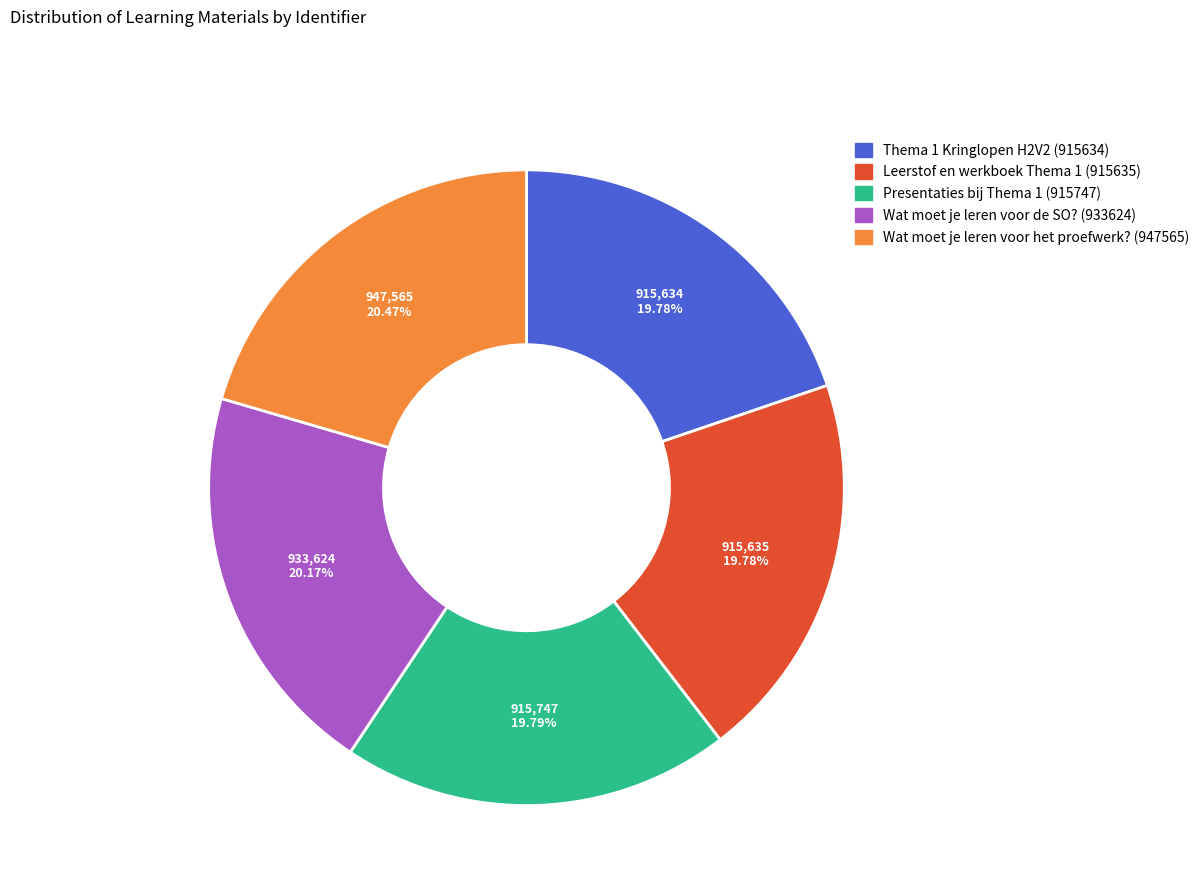

What percentage is NOT represented by Wat moet je leren voor het proefwerk? (947565)?

79.5%